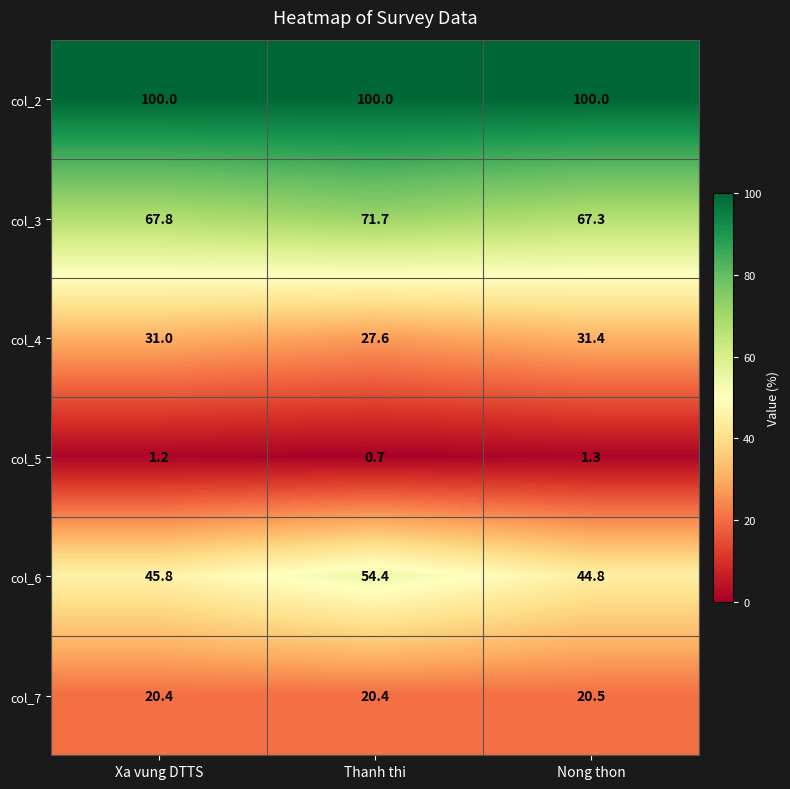

What is the sum of all col_7 values?

61.3